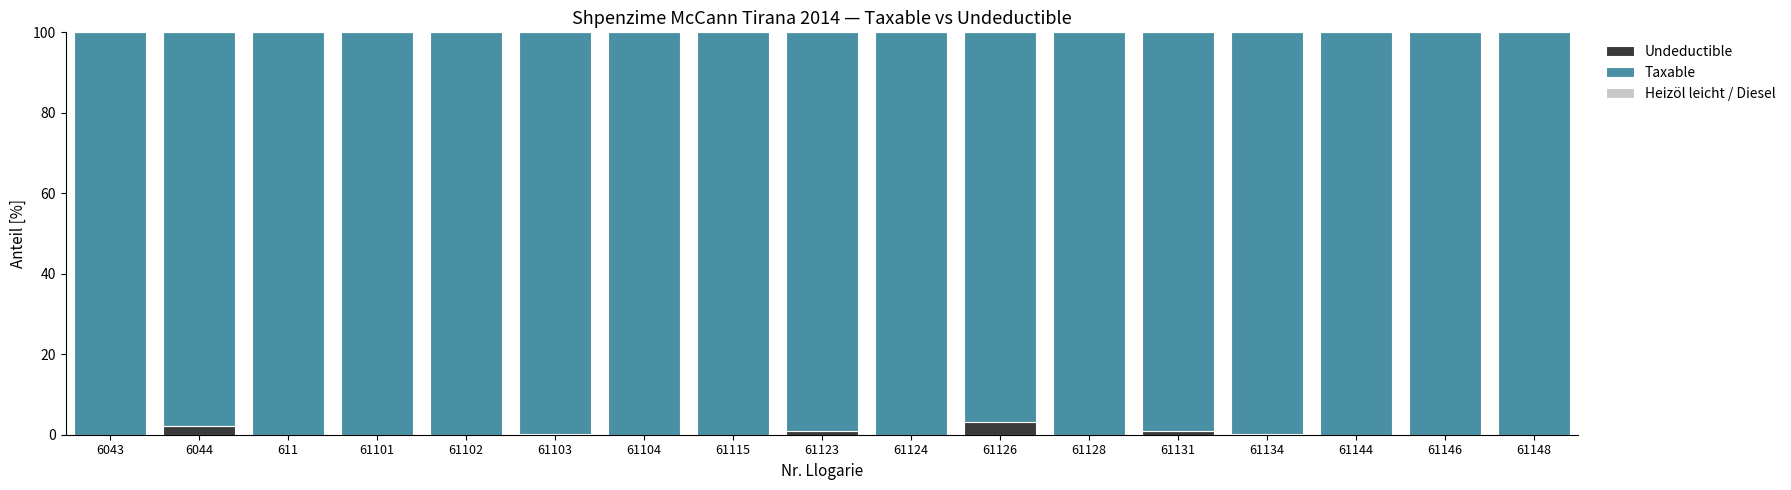

What is the maximum value for Undeductible?

3.1